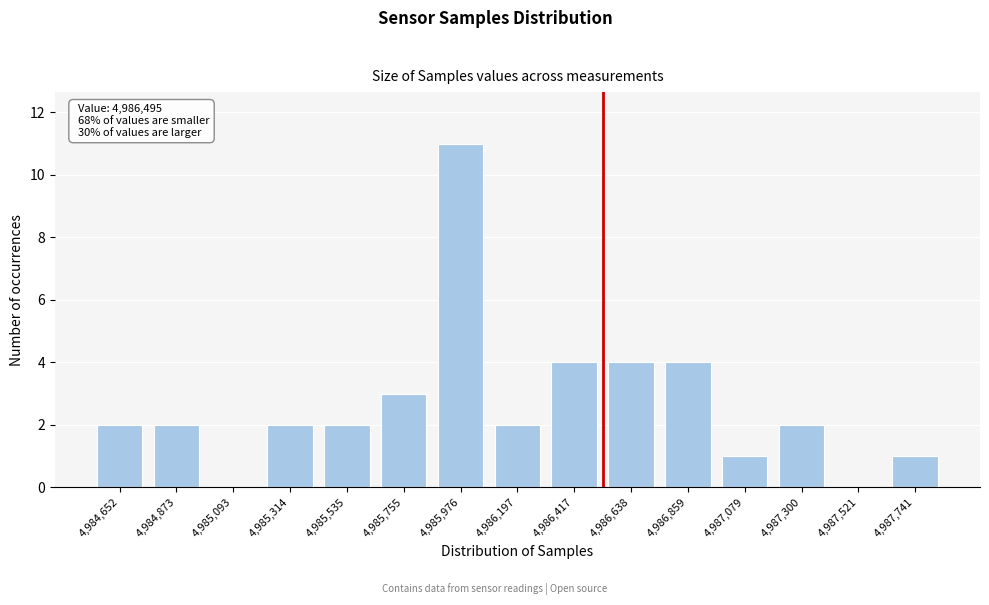

True or false: the data shows 0 at 4,986,197.

False